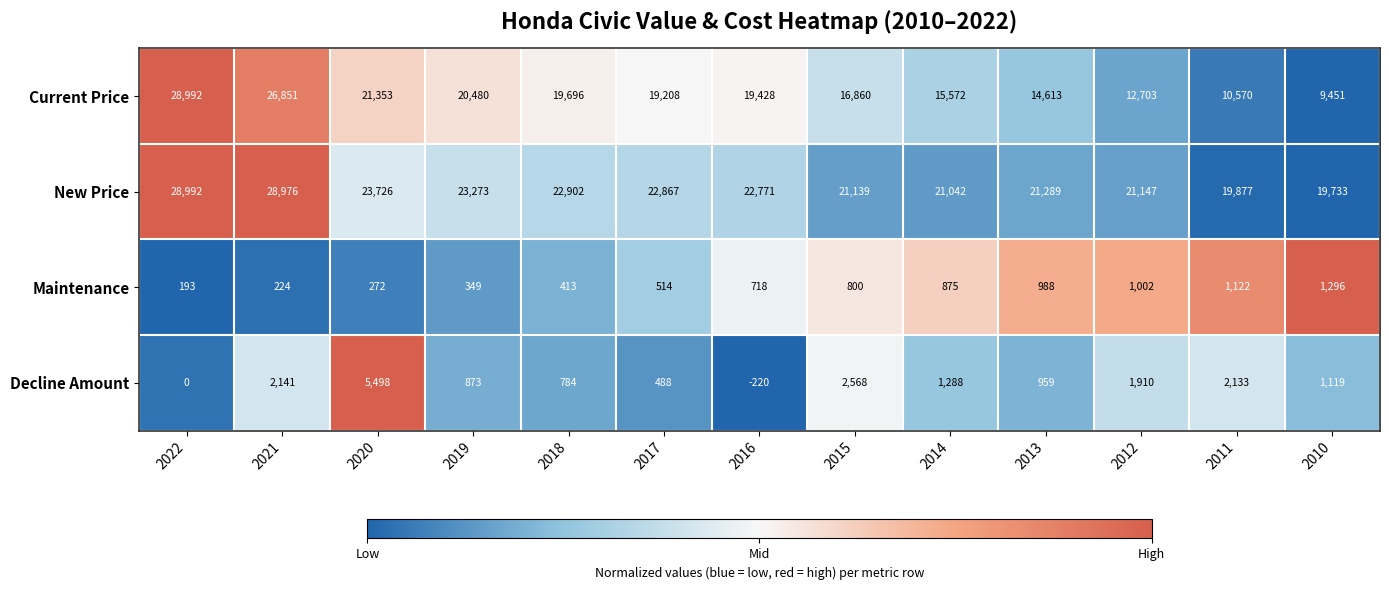

List the labels in order of New Price value, smallest first.

2010, 2011, 2014, 2015, 2012, 2013, 2016, 2017, 2018, 2019, 2020, 2021, 2022